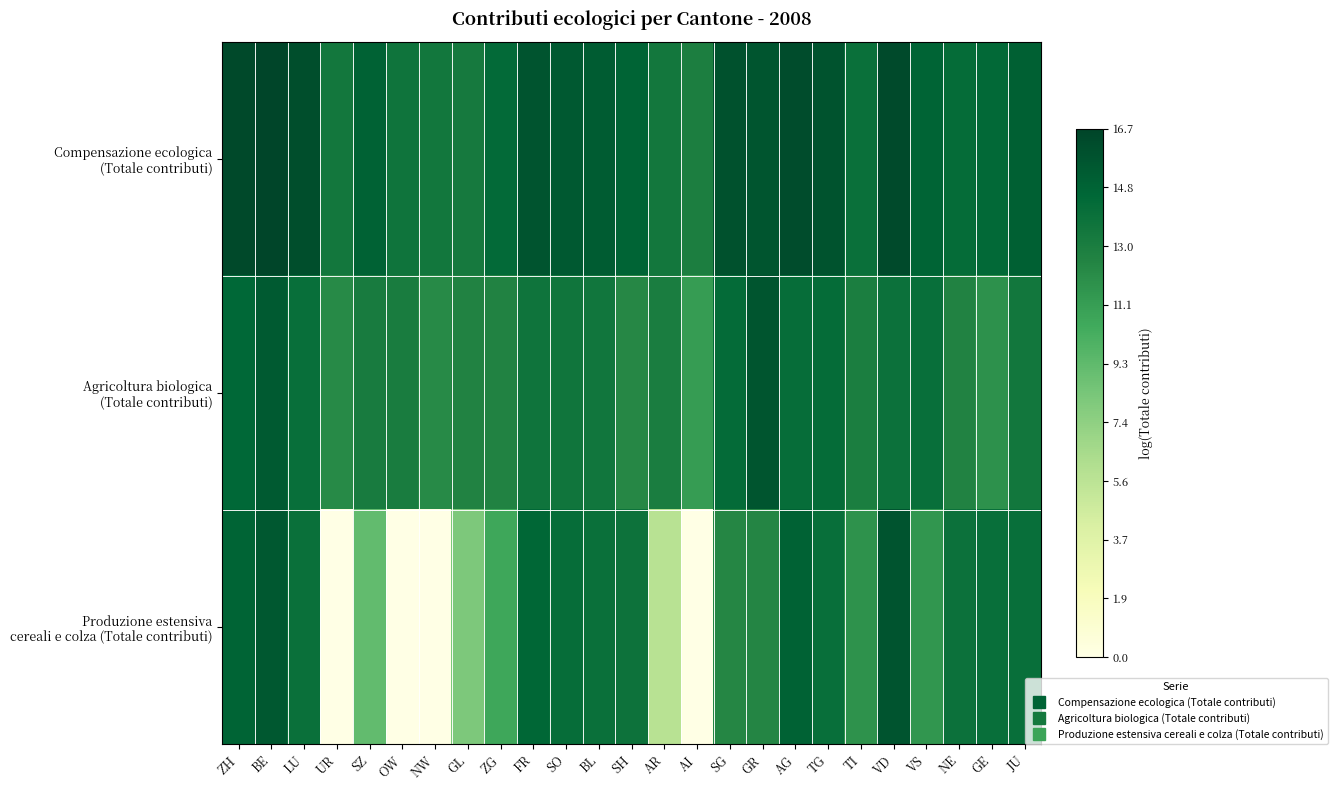

Which series changed the most between SH and JU?

Agricoltura biologica (Totale contributi)